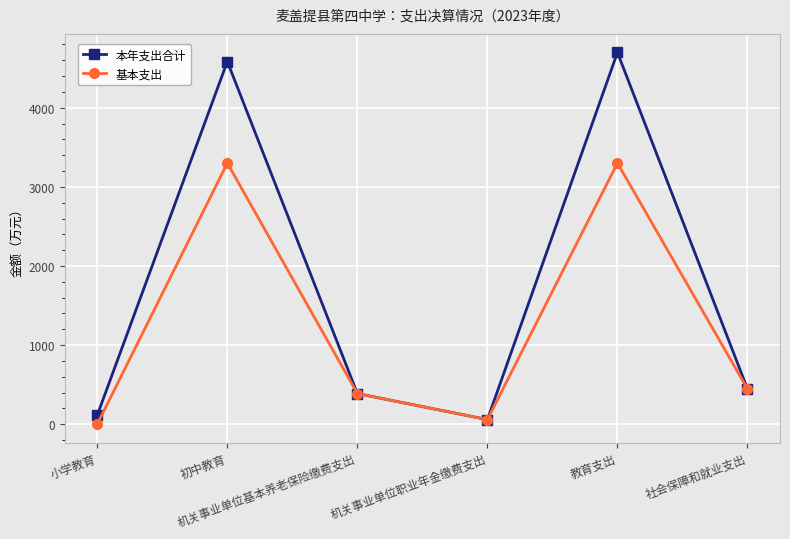

The value of 基本支出 at 机关事业单位职业年金缴费支出 is 58.2. True or false?

True